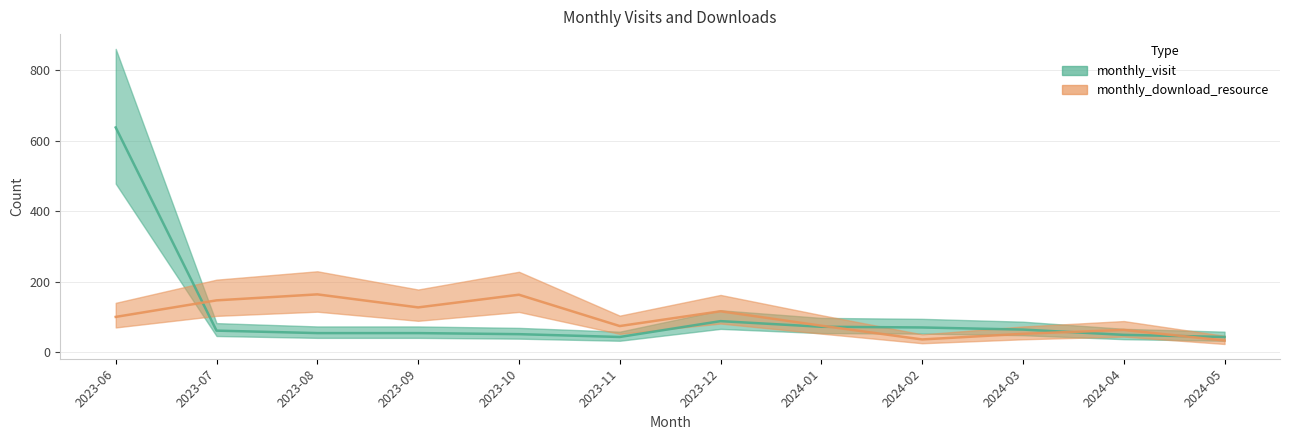

Rank the series at 2024-03 from highest to lowest value.

monthly_visit, monthly_download_resource